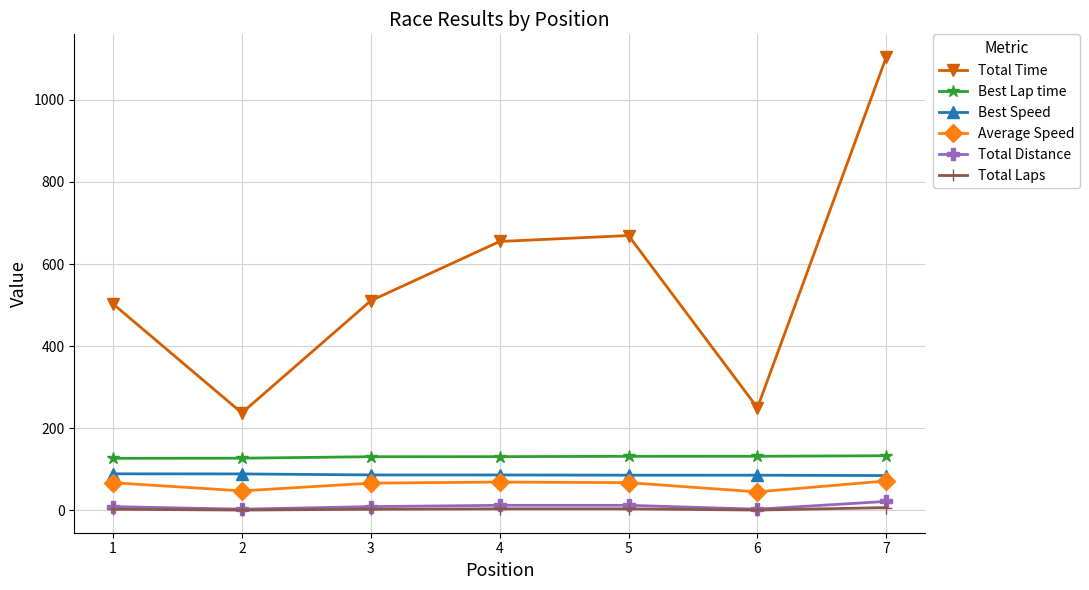

True or false: Best Lap time and Best Speed intersect in this chart.

False